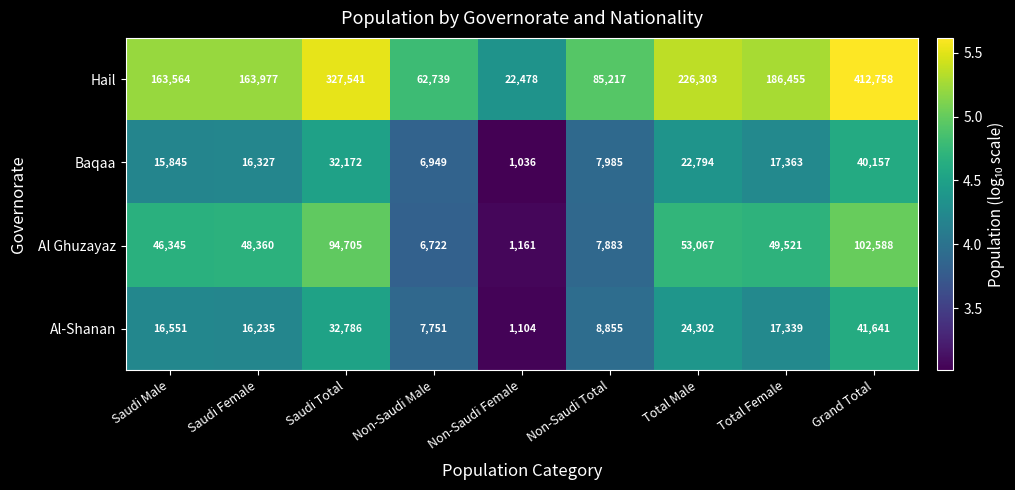

Rank the series at Non-Saudi Male from lowest to highest value.

Al Ghuzayaz, Baqaa, Al-Shanan, Hail